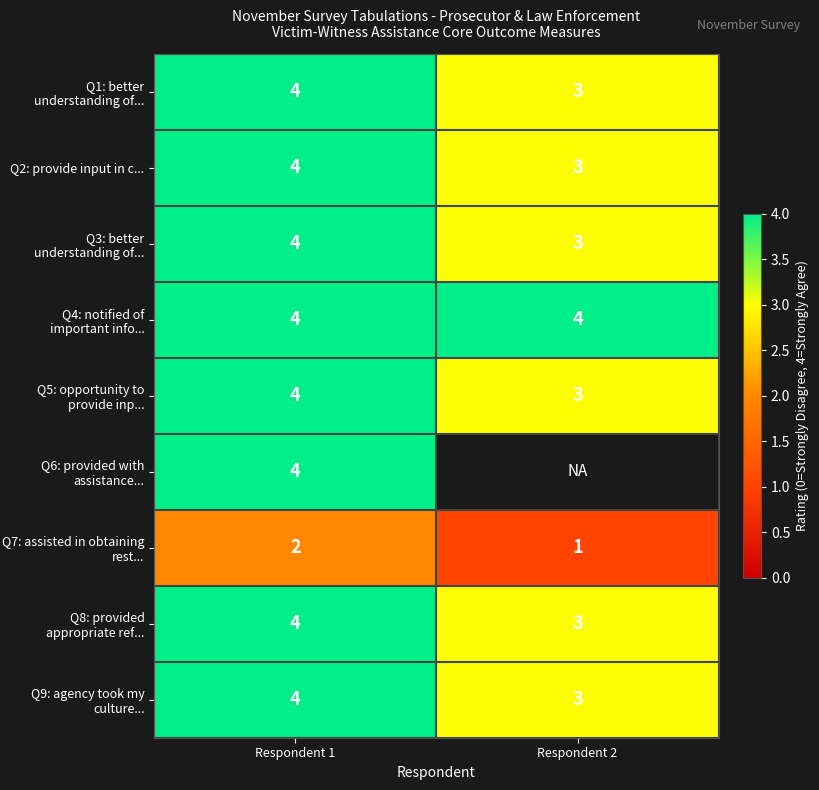

Is the value of Q9: agency took my culture... at Respondent 2 greater than the value of Q7: assisted in obtaining rest... at Respondent 1?

Yes